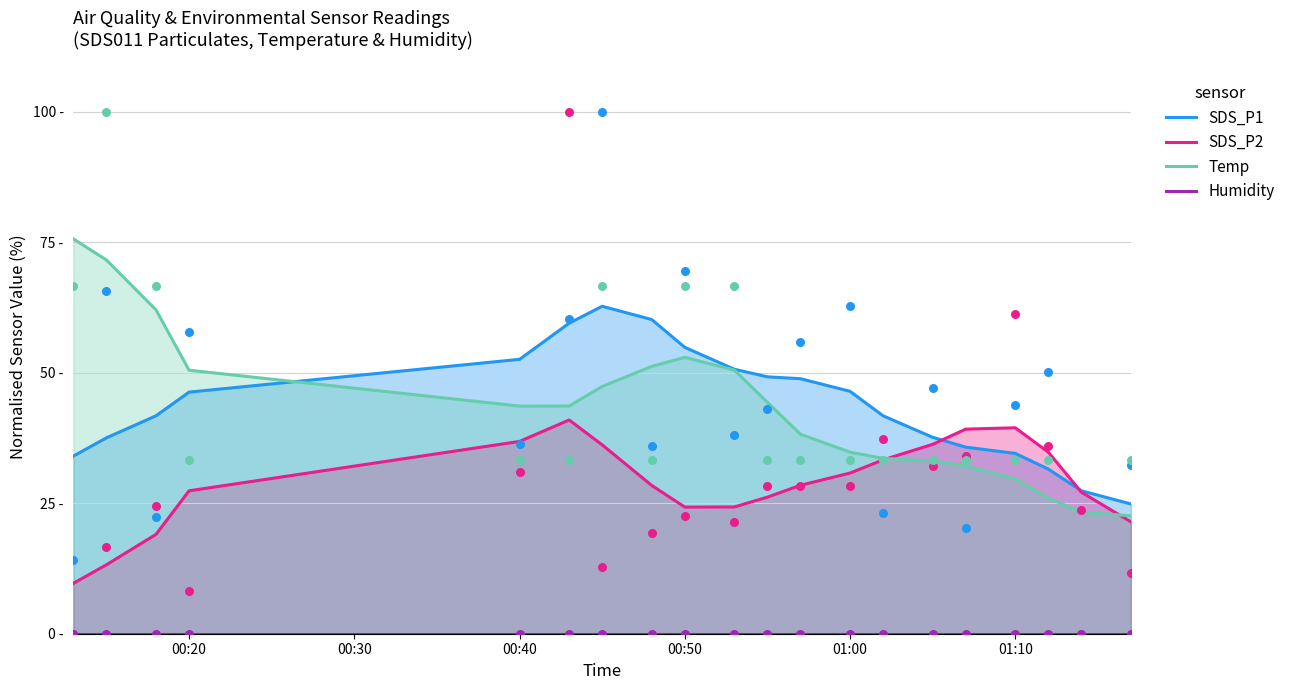

Which series contains the lowest Y value?

Humidity